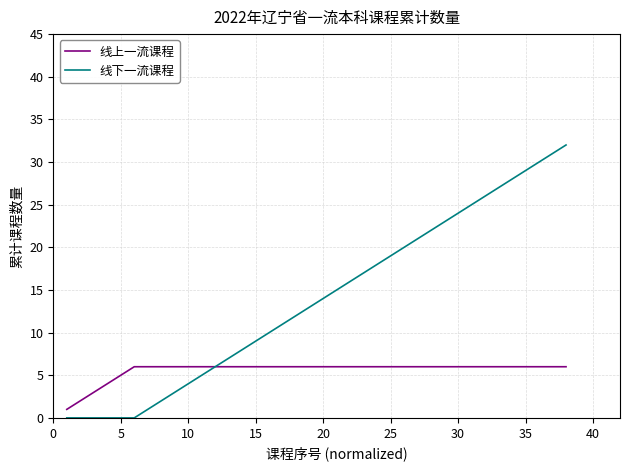

Which series has the largest total across all categories?

线下一流课程